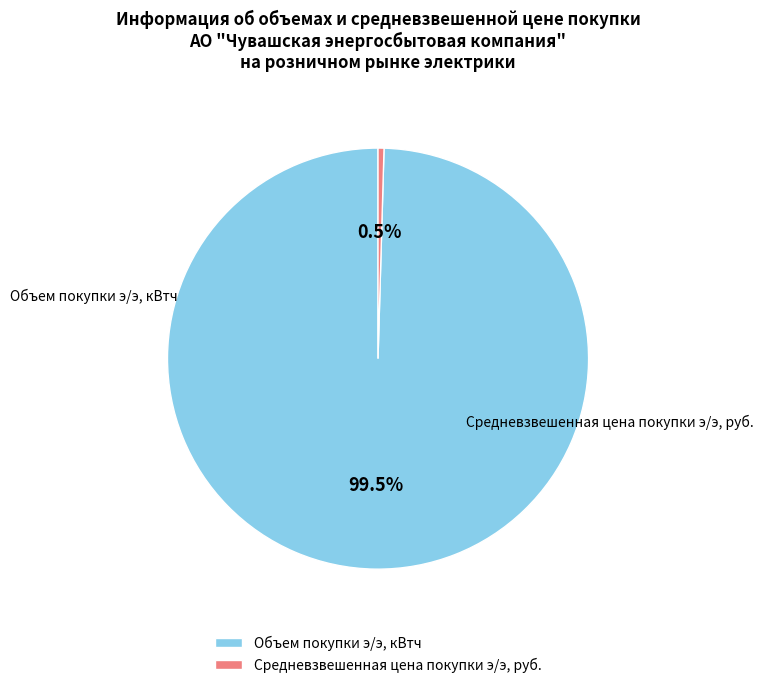

Which has a higher value, Объем покупки э/э, кВтч or Средневзвешенная цена покупки э/э, руб.?

Объем покупки э/э, кВтч